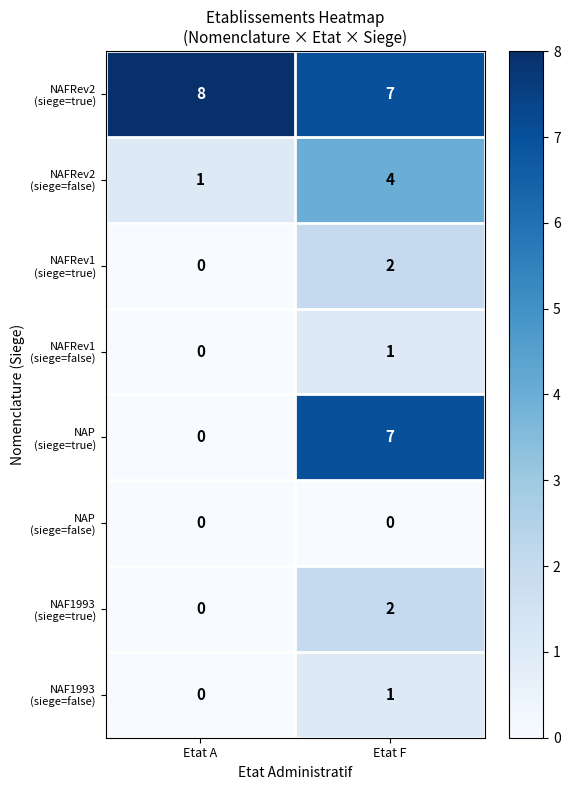

What is the spread (max minus min) of values at Etat F?

7